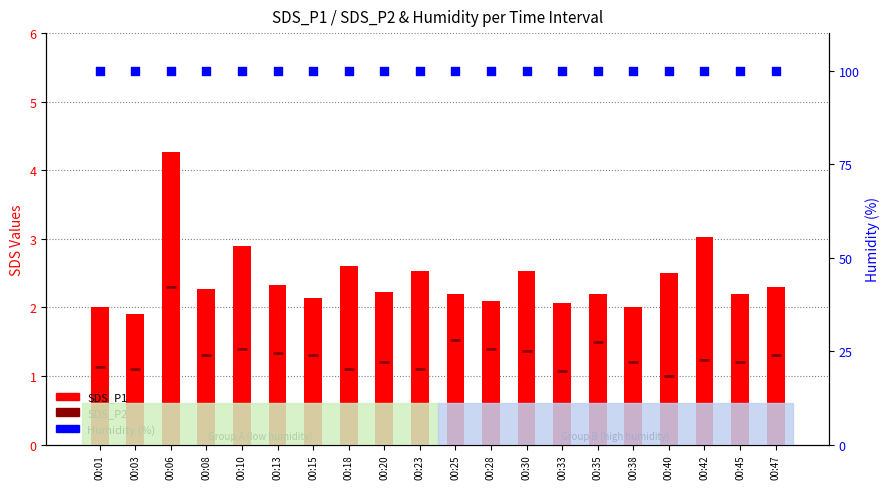

Which series has the largest total across all categories?

Humidity